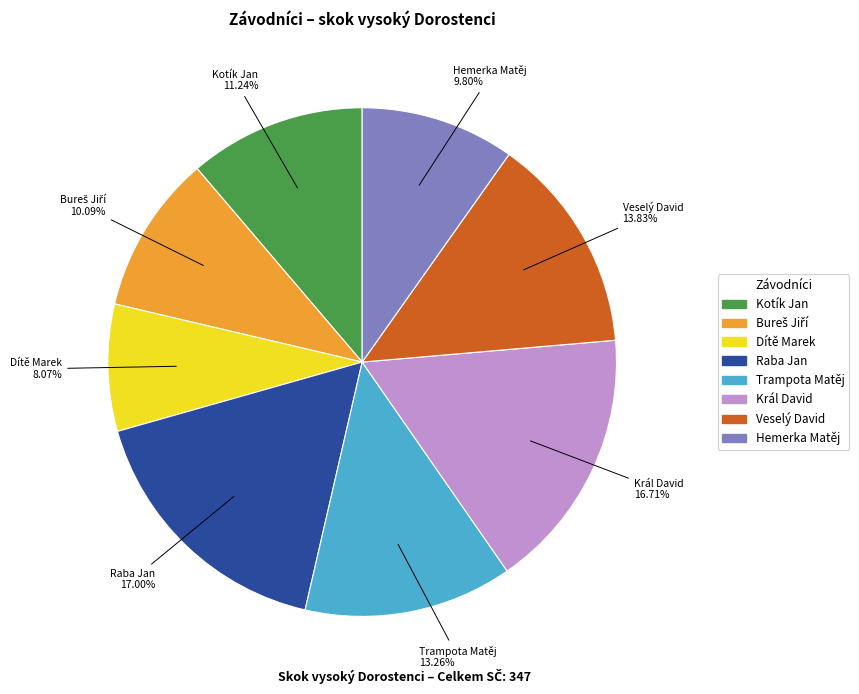

Does Raba Jan account for over 50% of the chart?

No